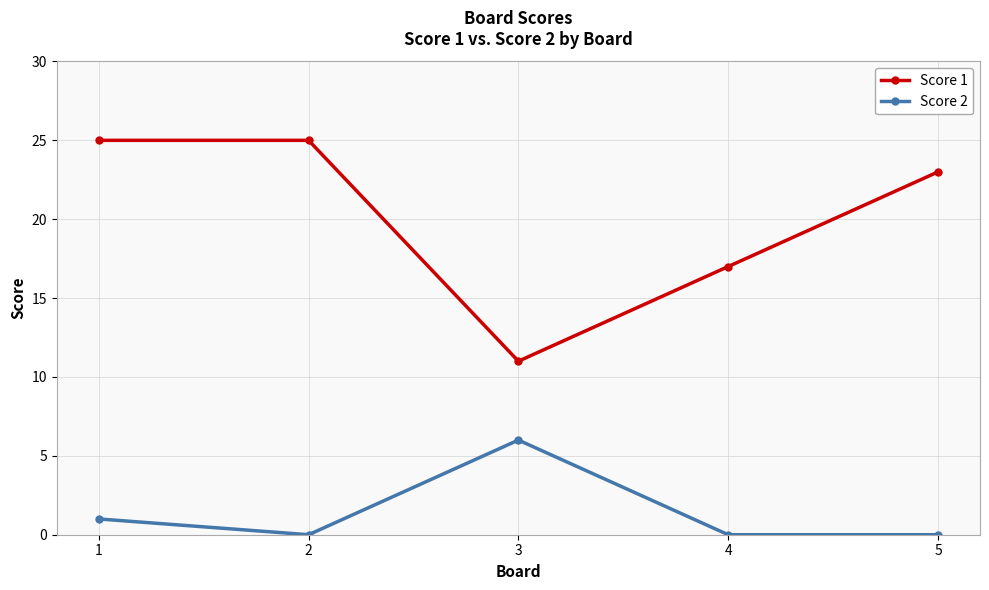

Count the Score 2 values in the range 0 to 1.

4